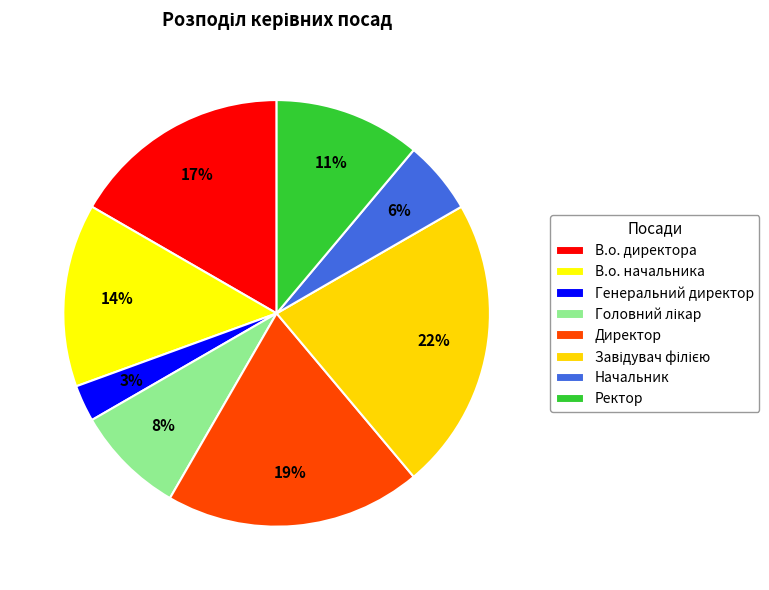

Is there a majority slice in this chart?

No